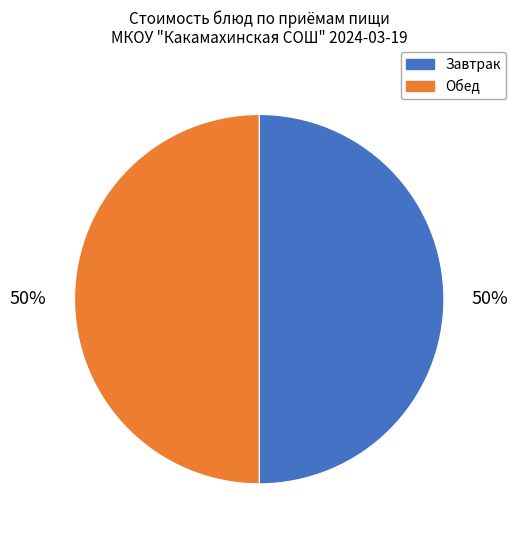

To the nearest percent, what is the average slice percentage?

50%